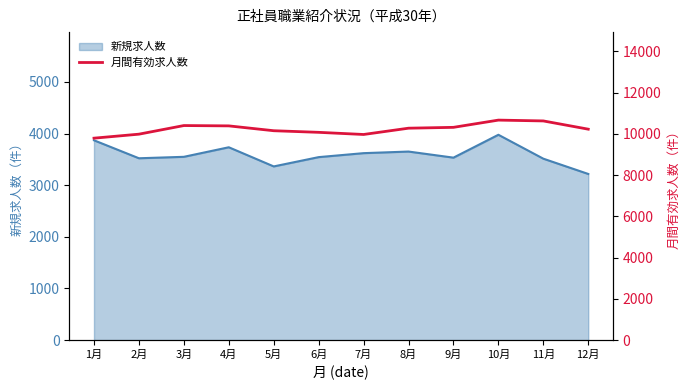

Reading left to right, extract all data points from this chart.

9792	9986	10404	10388	10153	10075	9971	10276	10317	10668	10628	10228